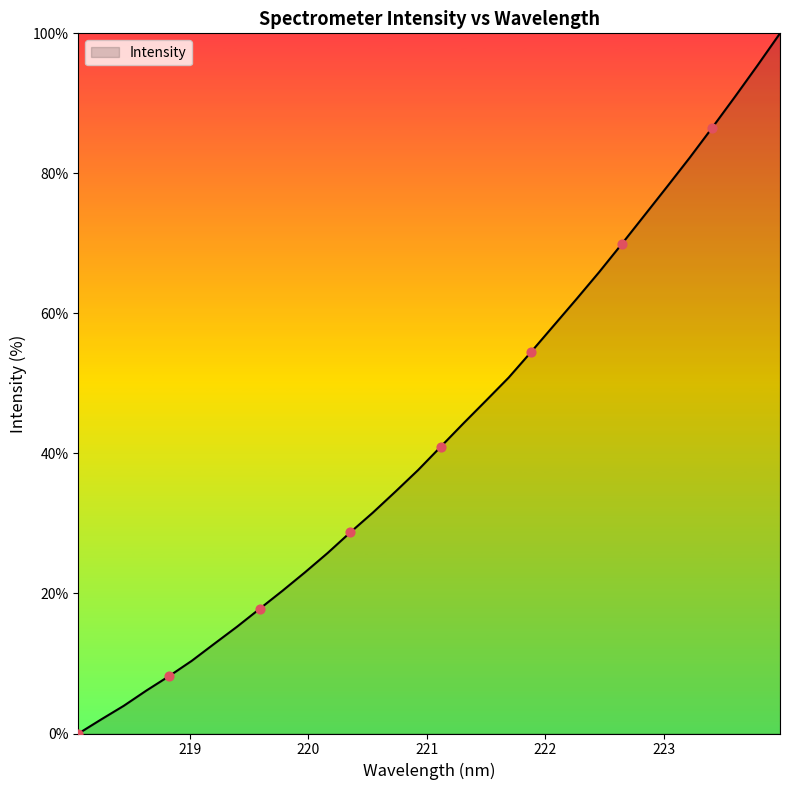

What is the difference between the maximum and minimum values?

100.0